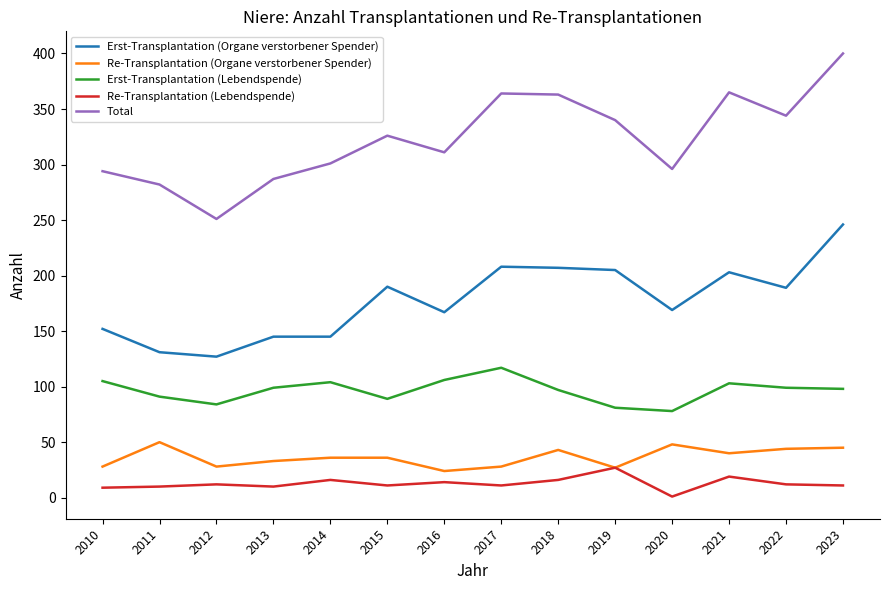

Which series has the largest range (max minus min)?

Total